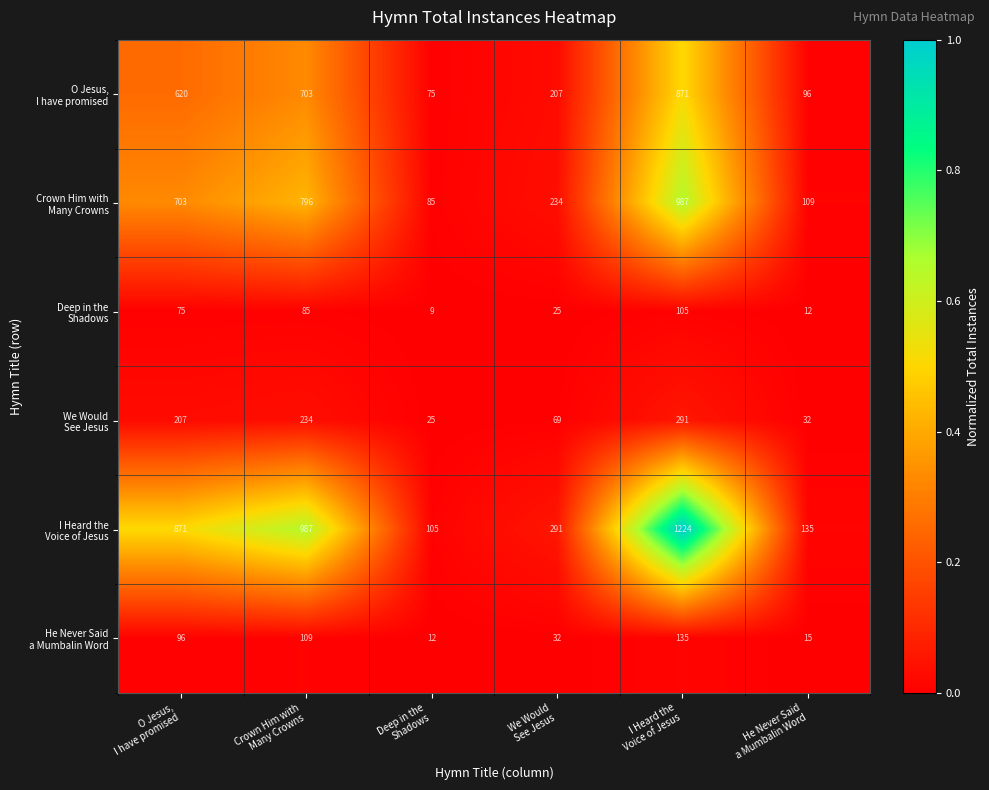

What is the greatest value displayed?

1224